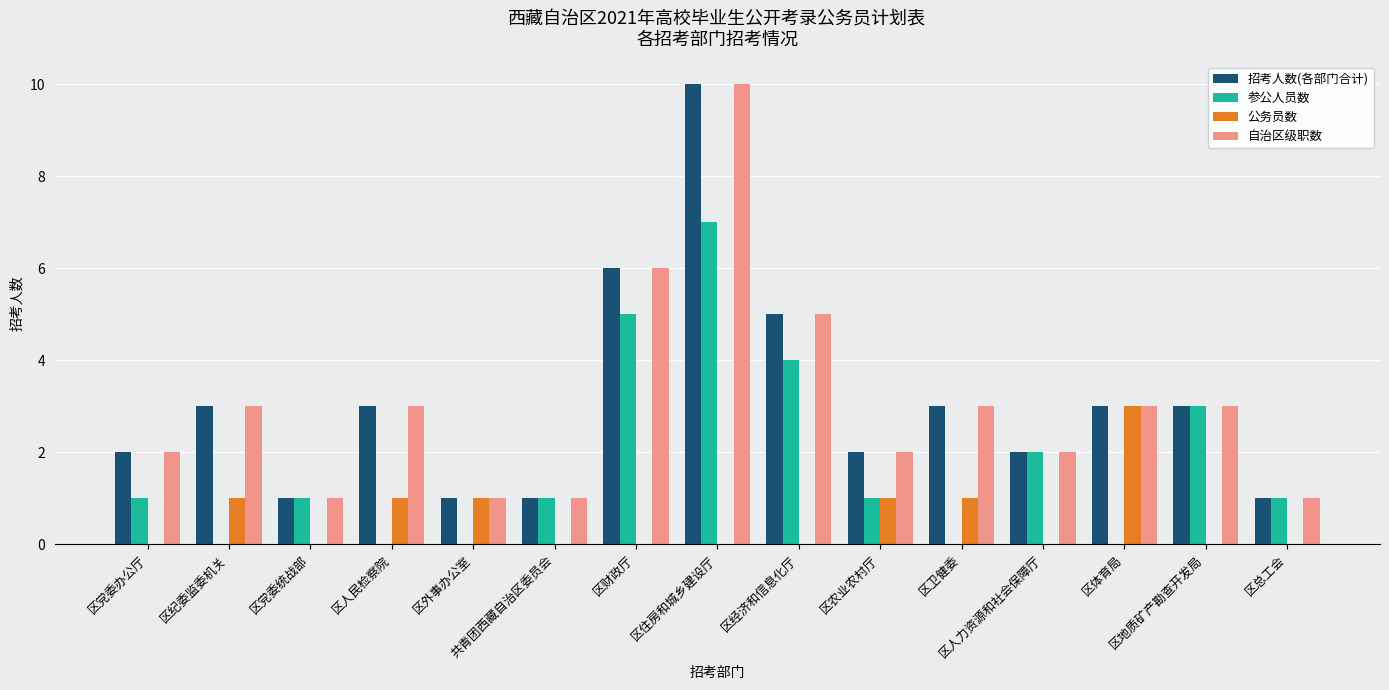

Which label corresponds to the largest value in the chart?

区住房和城乡建设厅